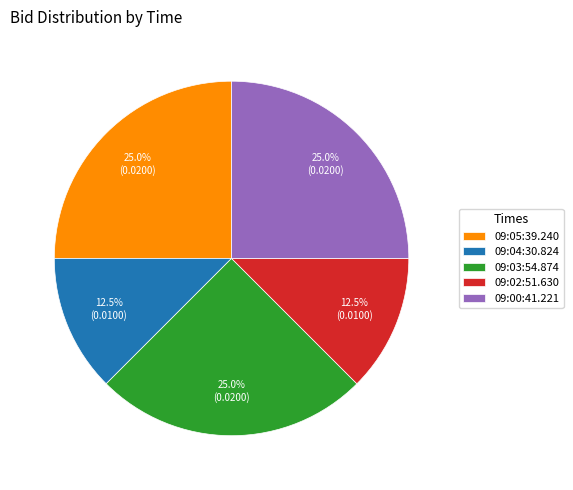

Combined, what portion of the pie is 09:02:51.630 and 09:03:54.874?

37.5%